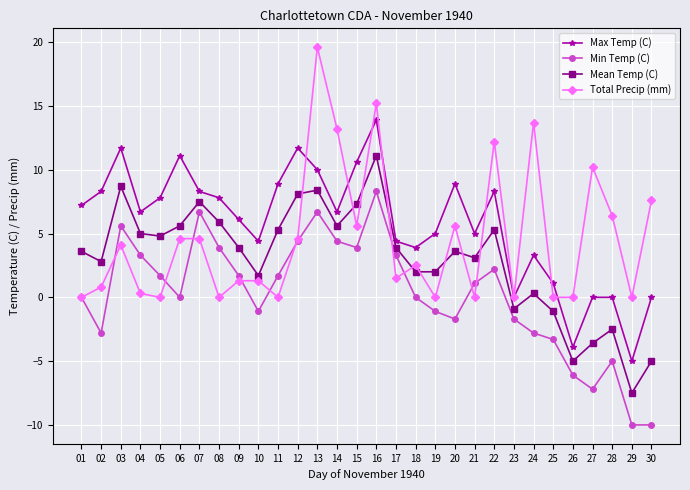

How many lines are shown in the chart?

4